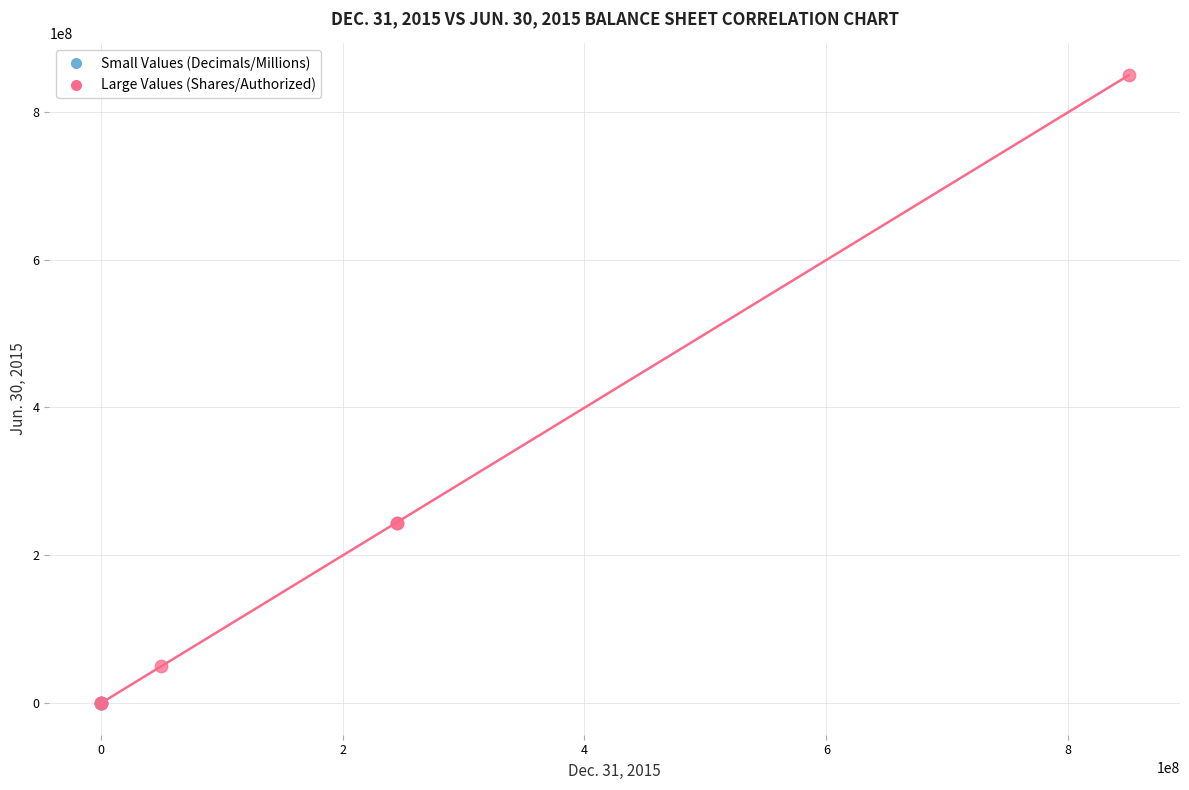

Which series reaches the maximum Y coordinate?

Large Values (Shares/Authorized)